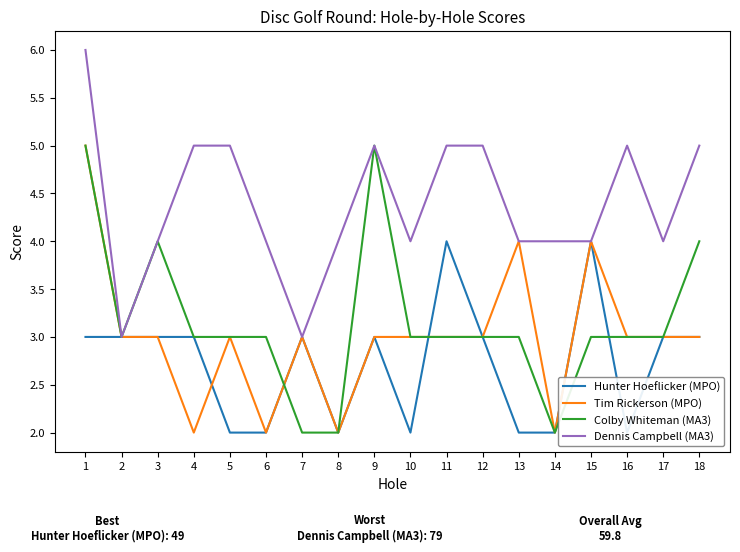

Which series has the widest spread of values?

Tim Rickerson (MPO)